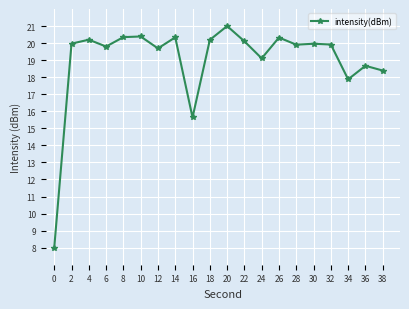

What is the value of the 12th point from the left?

20.1